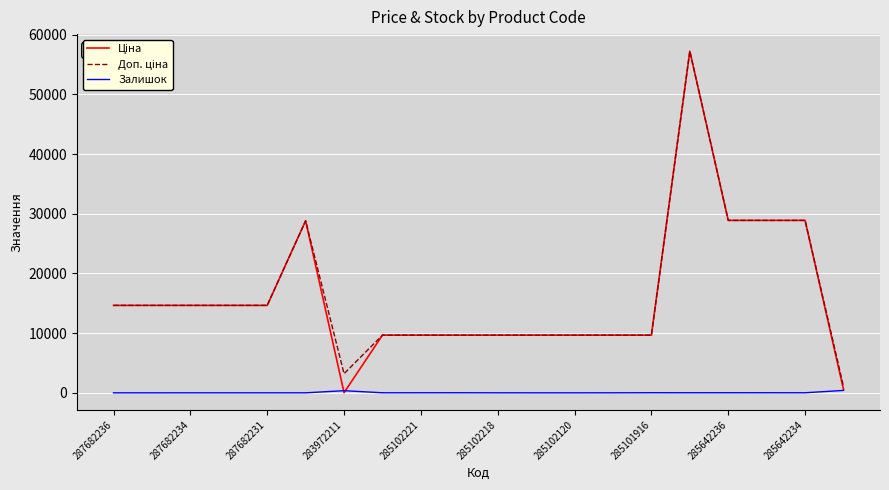

What is the greatest value displayed?

57235.5